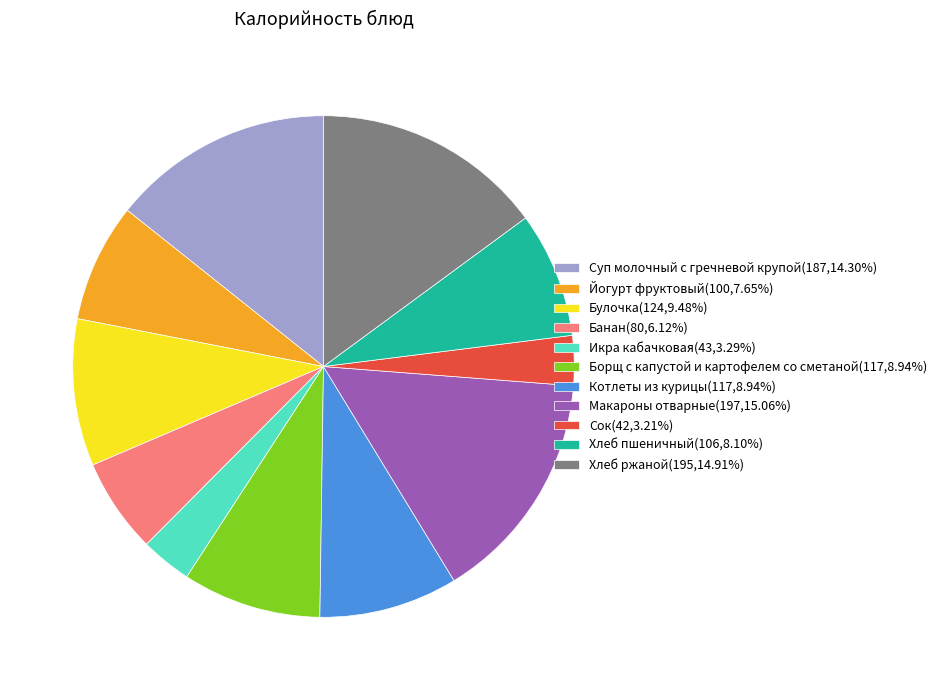

Is there any slice that represents more than half of the pie?

No